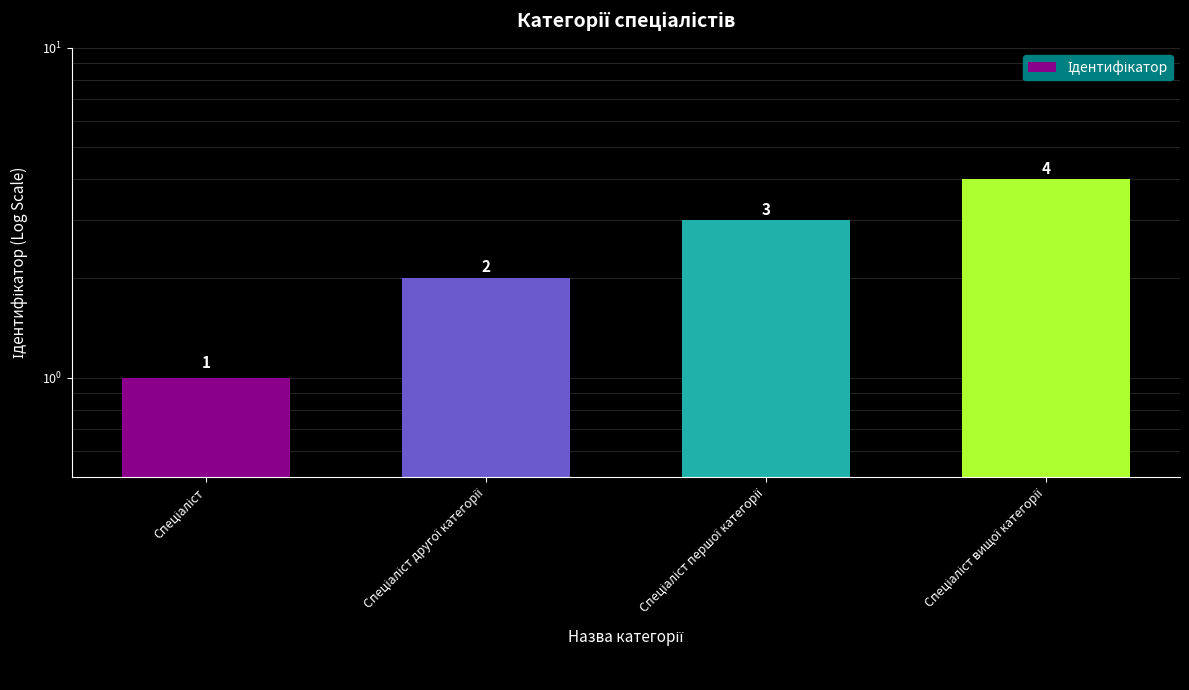

Does the chart contain any negative values?

No